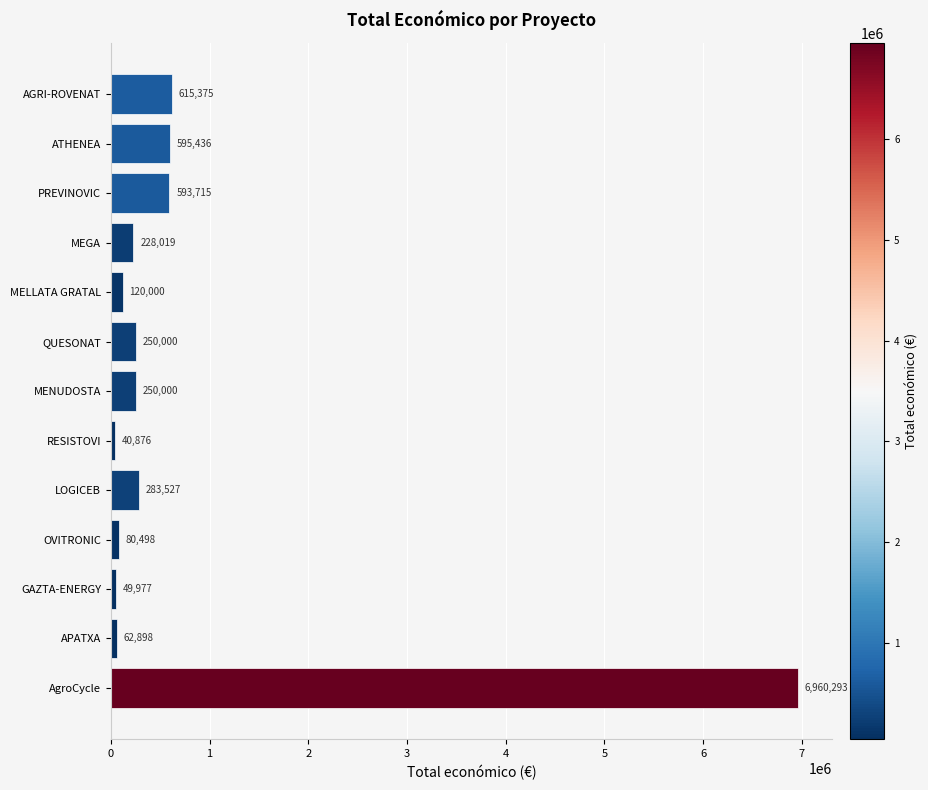

Which category has the lowest value across all series?

RESISTOVI